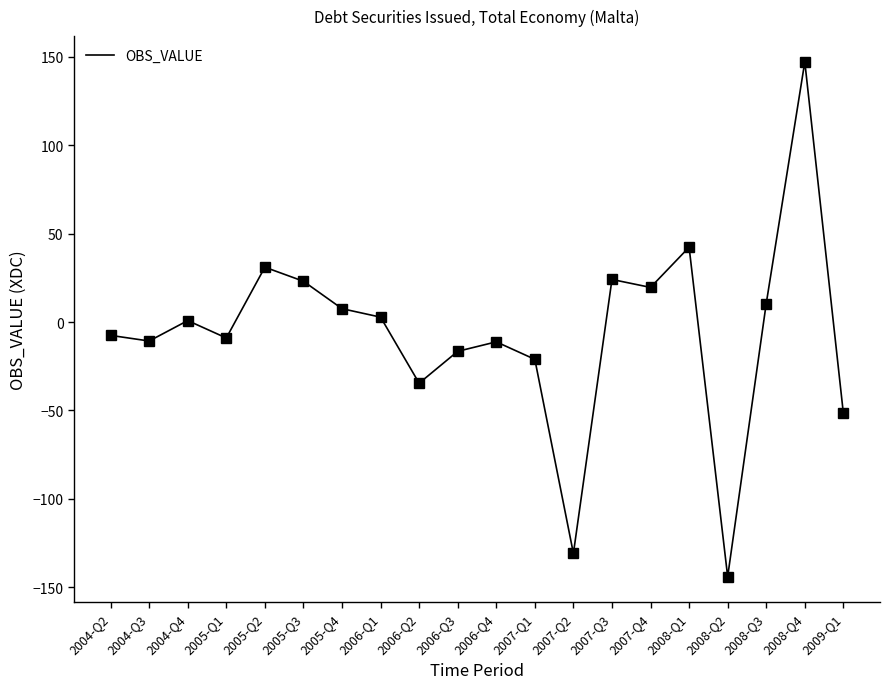

Which category has the highest value across all series?

2008-Q4